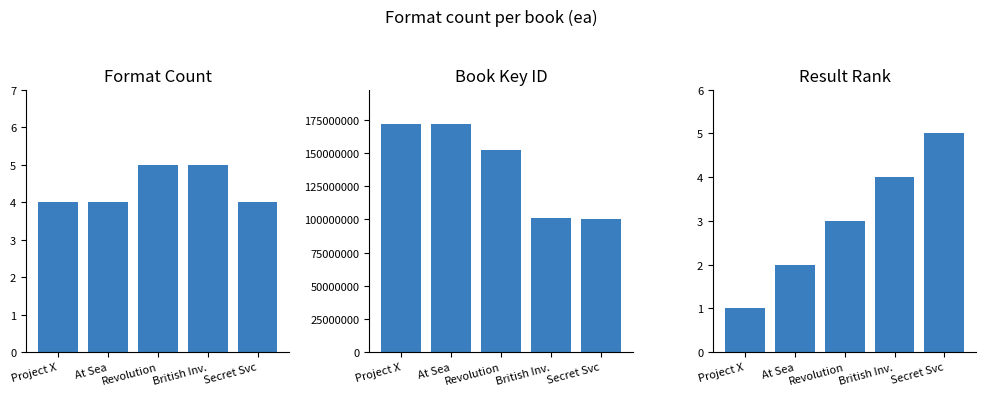

What is the difference between the maximum and second lowest values in the Key series?

70999984